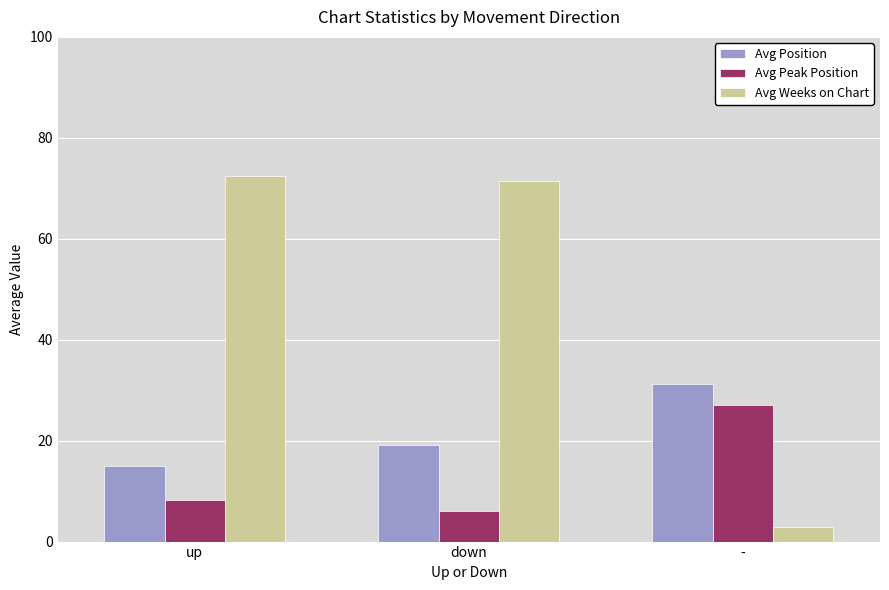

Which series has the largest total across all categories?

Avg Weeks on Chart